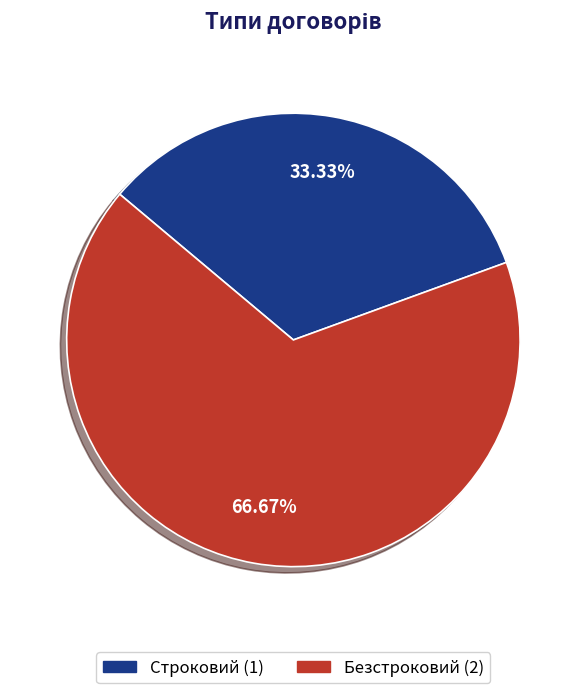

What is the largest slice in the pie chart?

Безстроковий